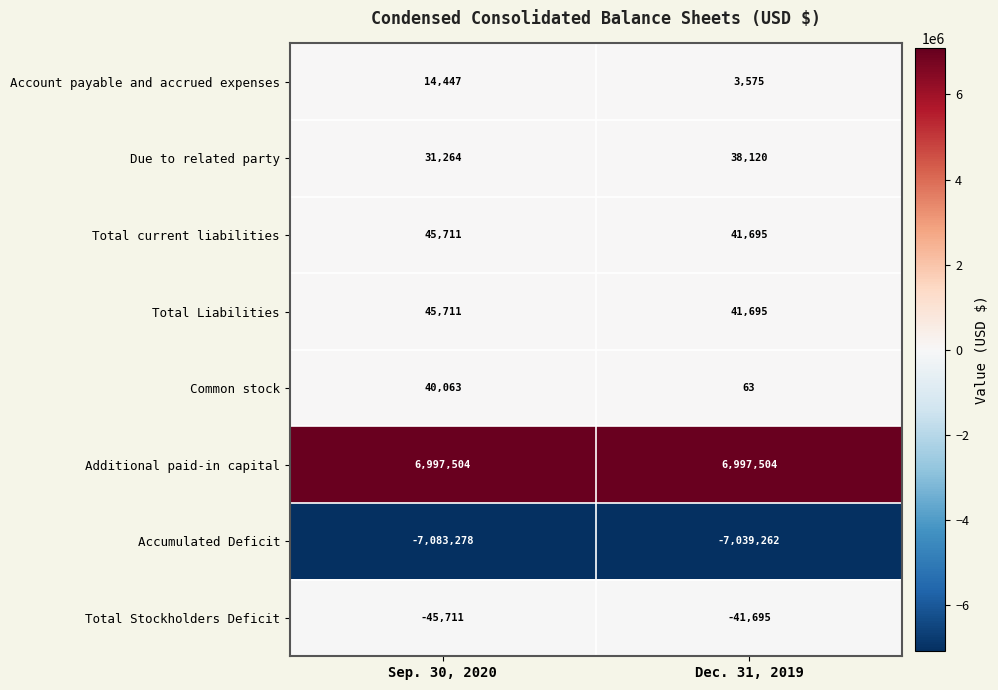

What is the spread (max minus min) of values at Dec. 31, 2019?

14036766